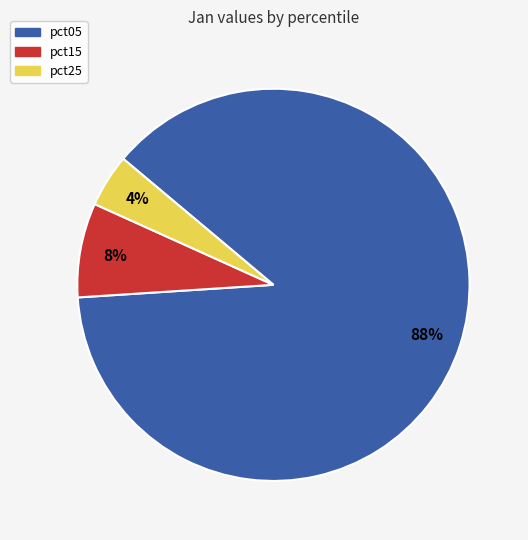

True or false: pct05 accounts for 73% of the total.

False